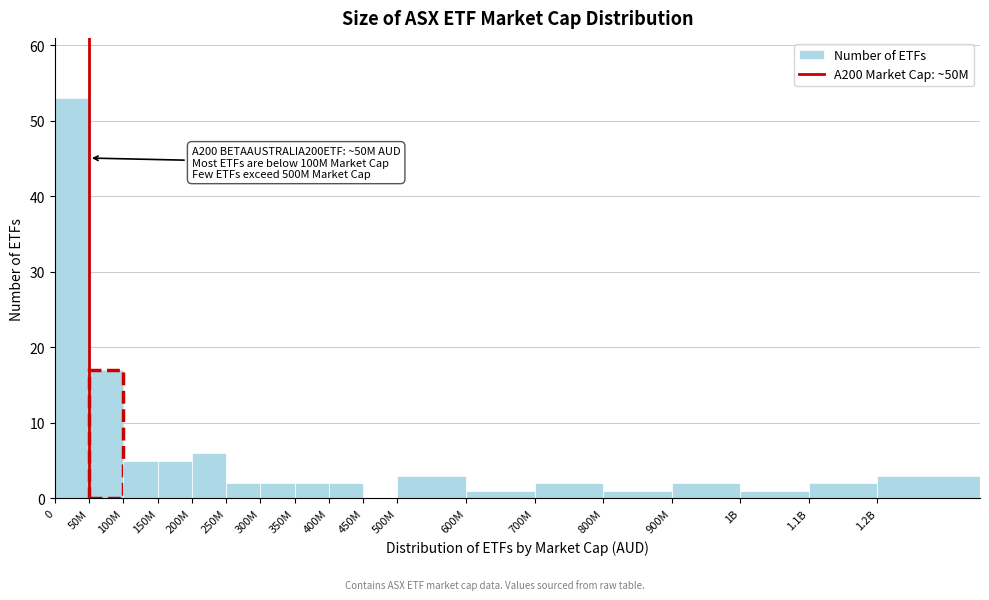

Reading left to right, what are all the values shown in this chart?

0=53	50M=17	100M=5	150M=5	200M=6	250M=2	300M=2	350M=2	400M=2	450M=0	500M=3	600M=1	700M=2	800M=1	900M=2	1B=1	1.1B=2	1.2B=3